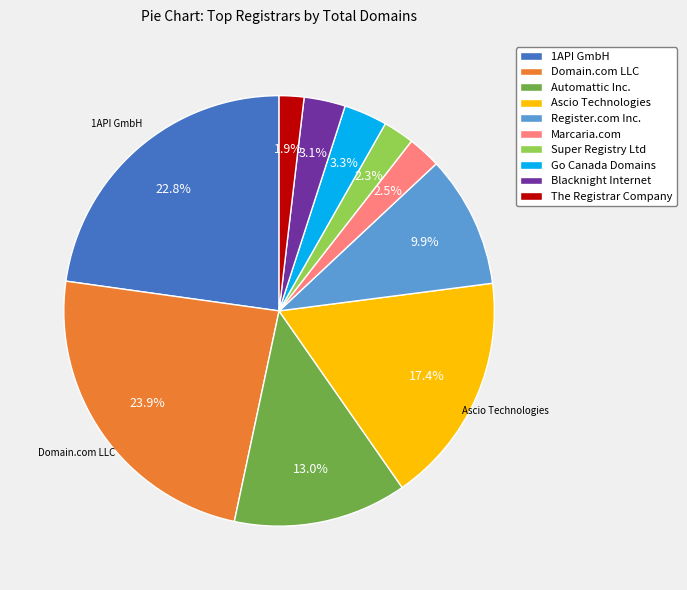

Which category has the biggest portion of the pie?

Domain.com LLC